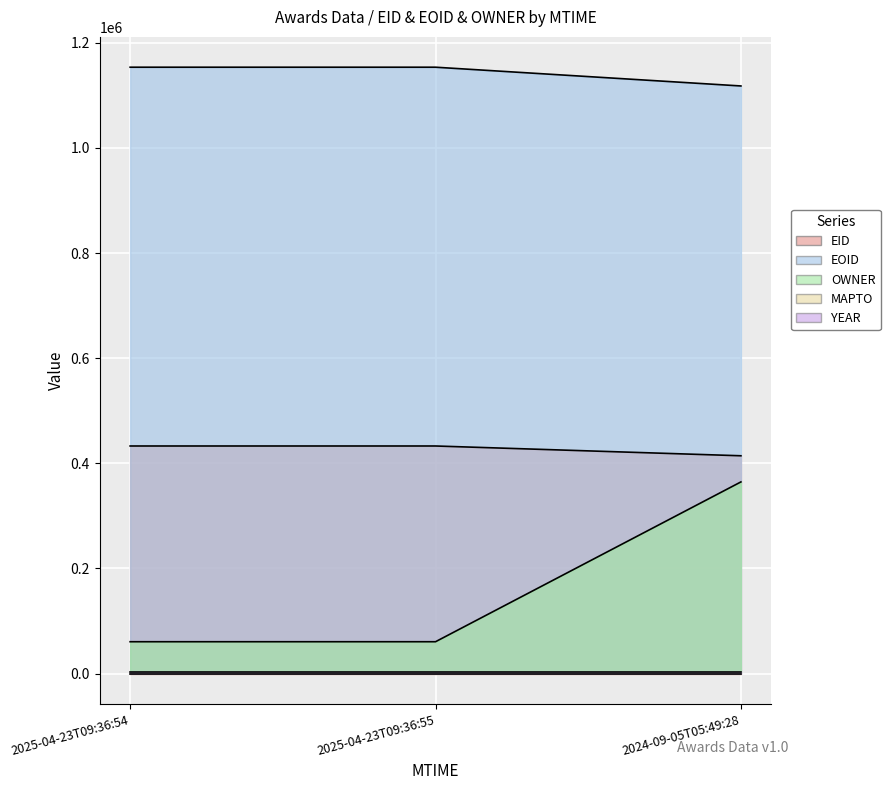

Which series has the widest spread of values?

OWNER